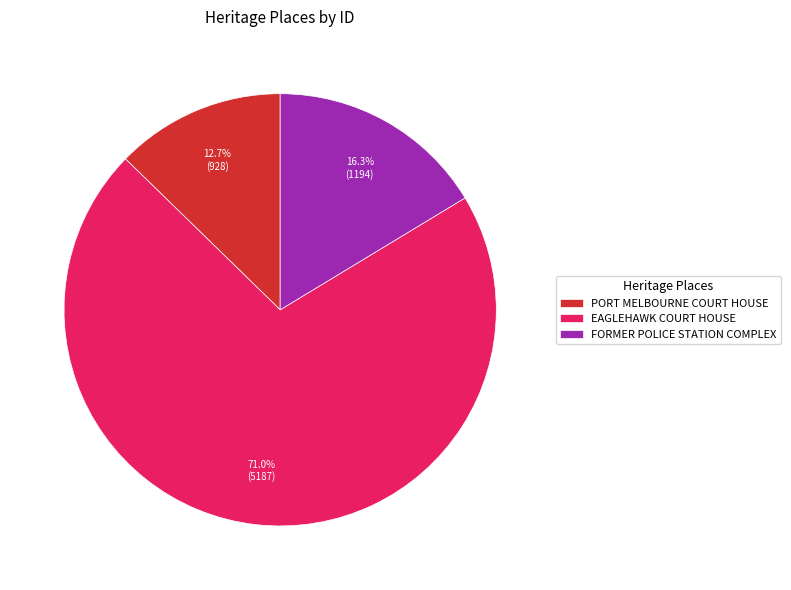

How many segments does this pie chart have?

3